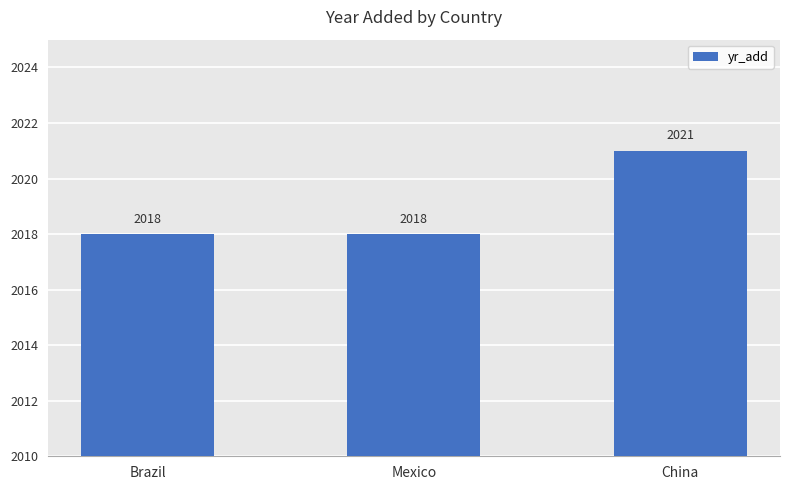

What is the difference between the values at China and Mexico?

3